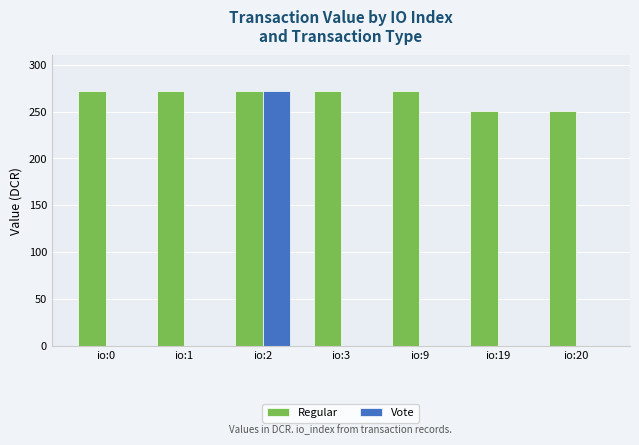

What is the total value across all series at io:1?

272.2